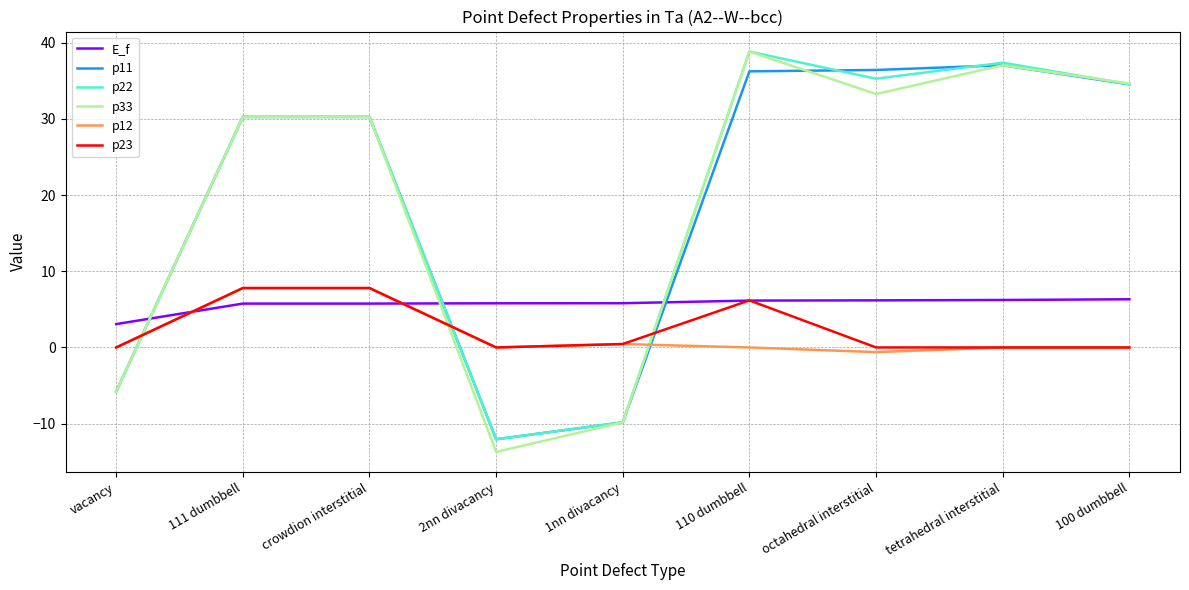

At which category is the sum across all series the highest?

110 dumbbell